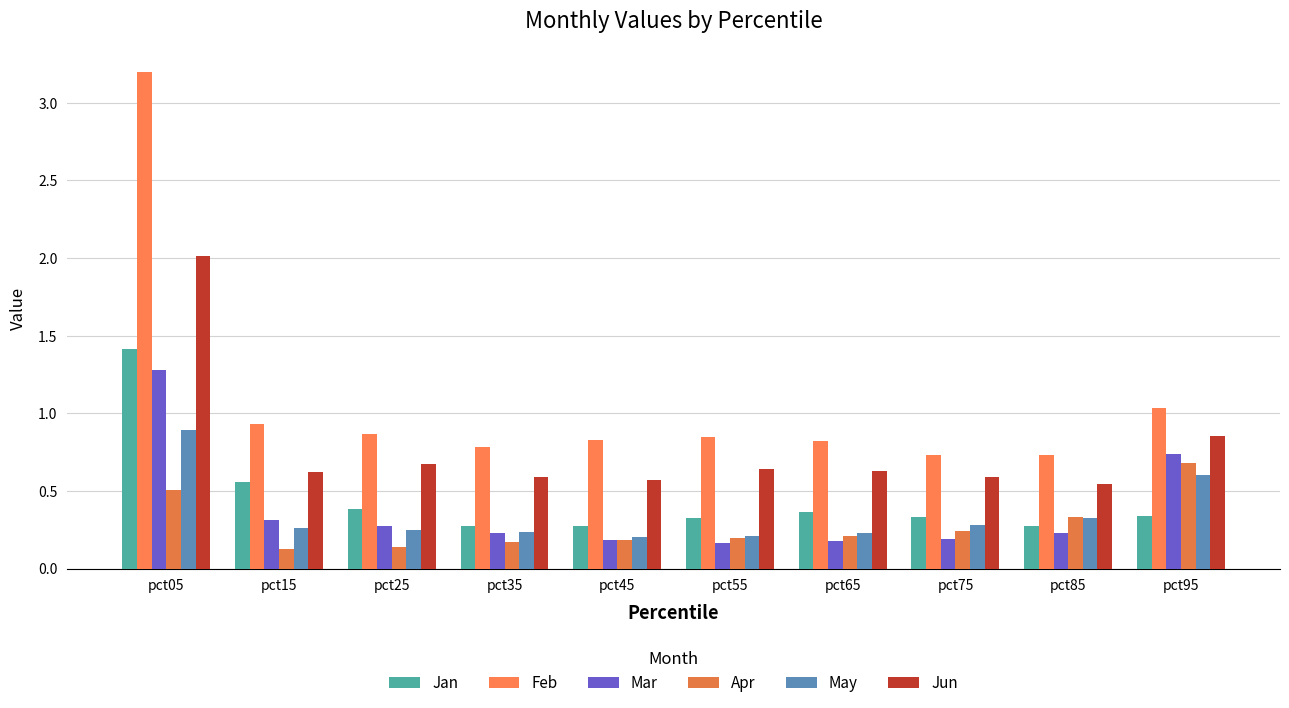

True or false: Apr has a value of 0.1 at pct65.

False